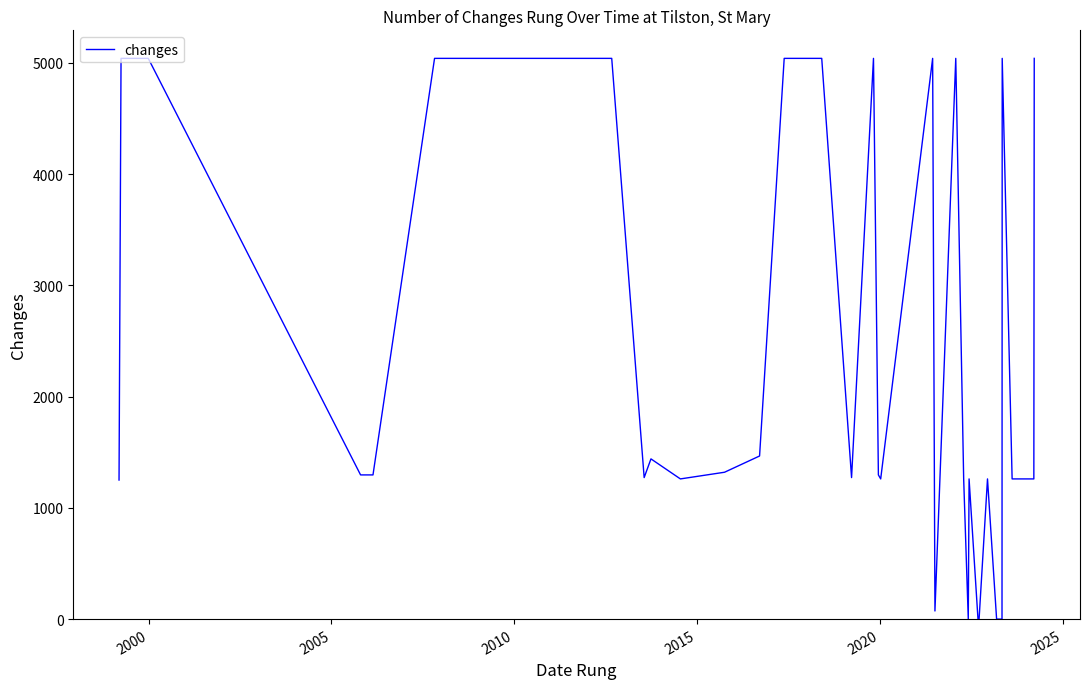

What is the maximum value shown in the chart?

5040